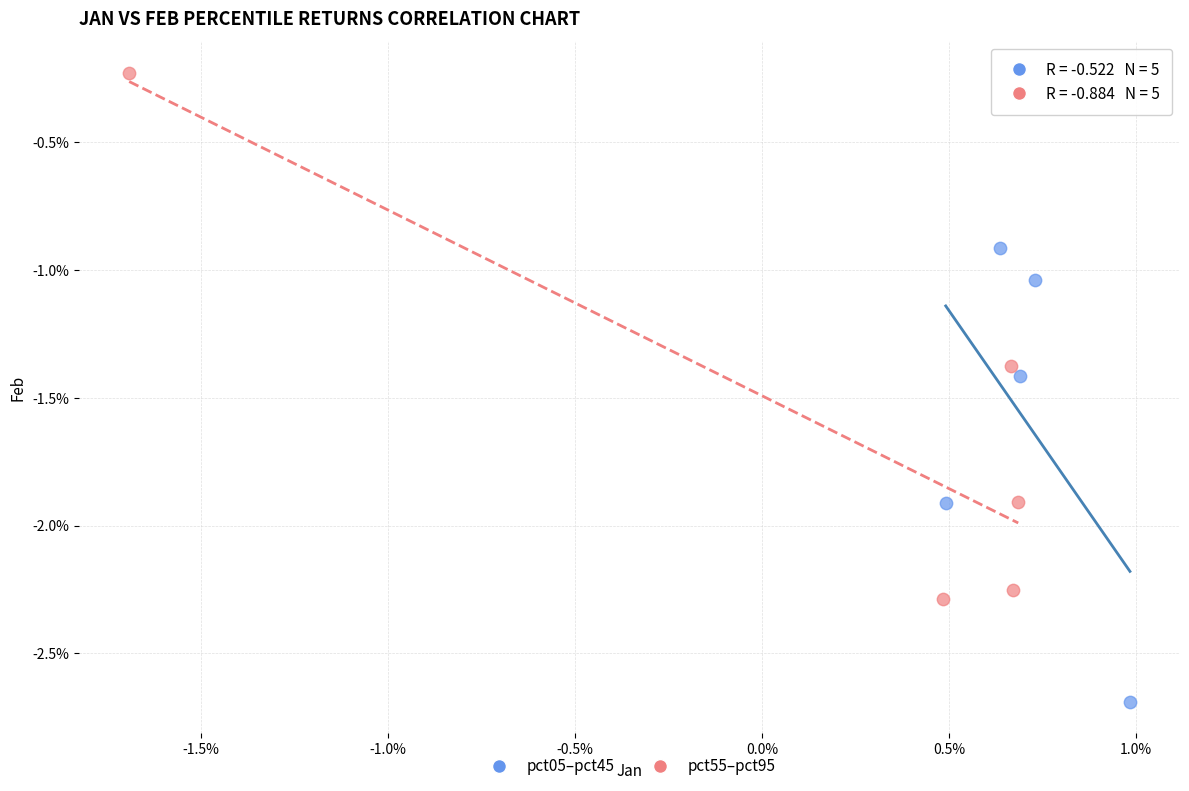

Which series has the widest spread of Y values?

pct55–pct95